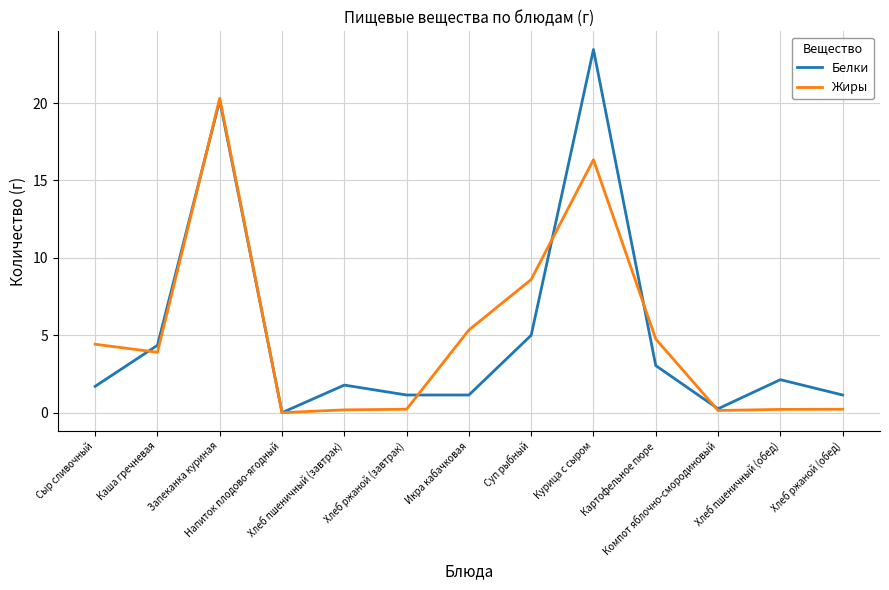

Which series has the largest range (max minus min)?

Белки